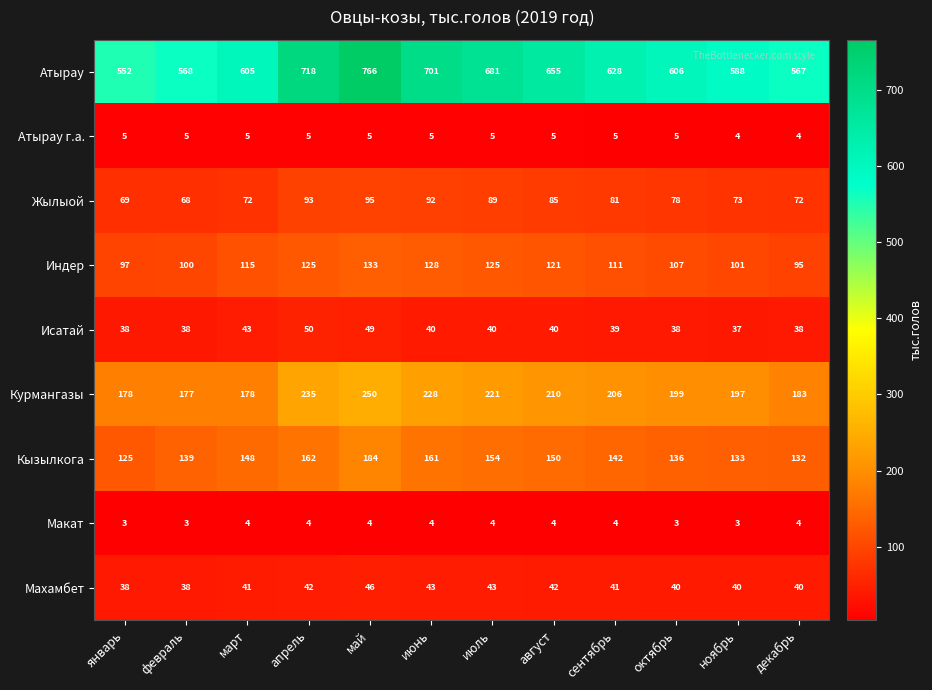

Count the number of categories in the chart.

12